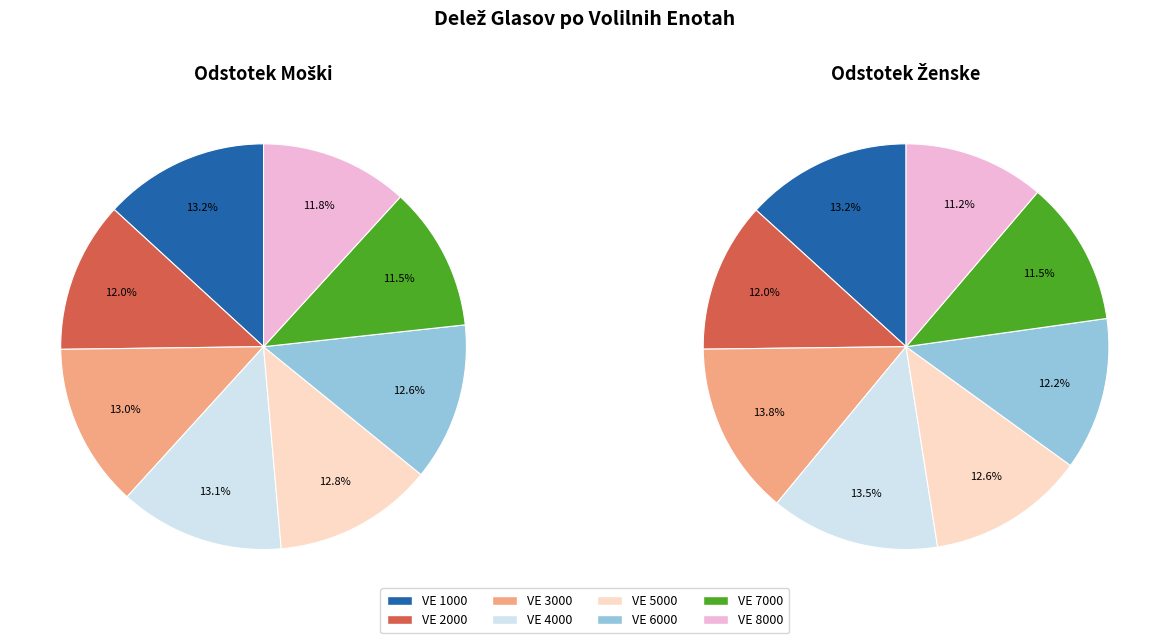

Which series has the largest range (max minus min)?

Odstotek Ženske